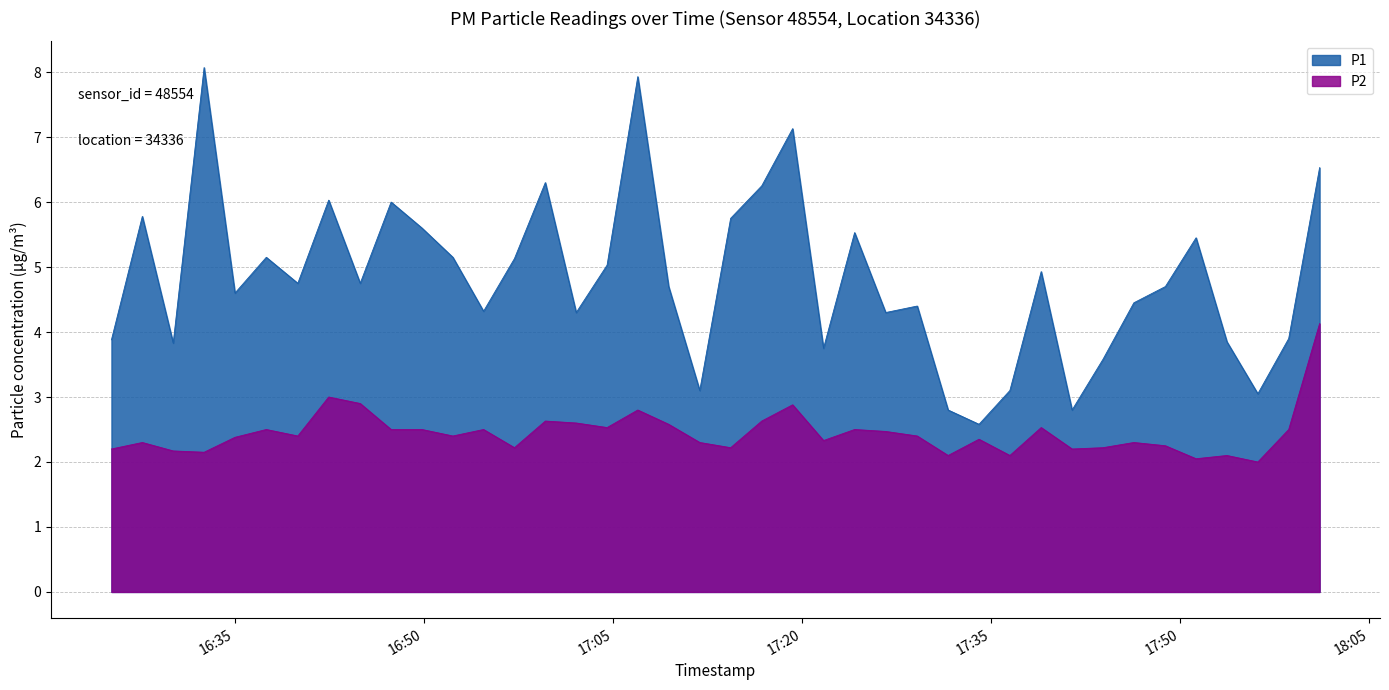

List the series in order of their overall mean, highest first.

P1, P2